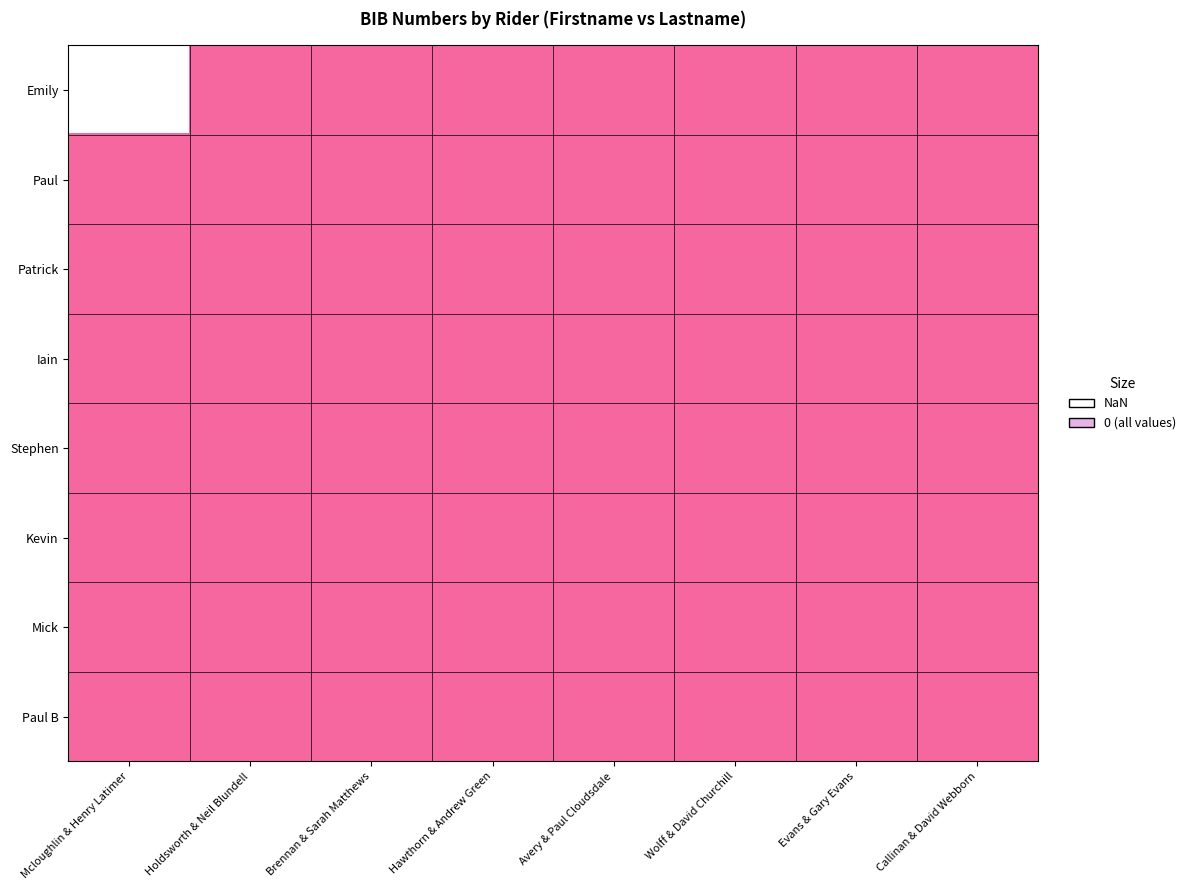

Between Holdsworth & Neil Blundell and Wolff & David Churchill, which series saw the biggest shift?

Emily